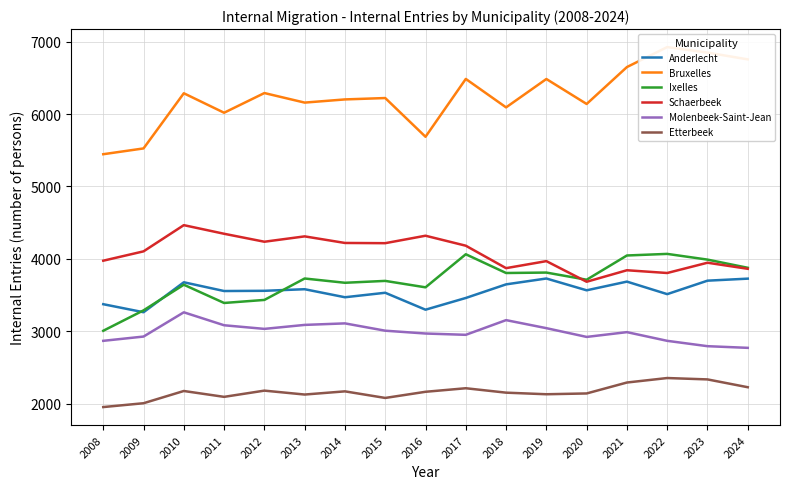

What is the lowest value of the Molenbeek-Saint-Jean series?

2771